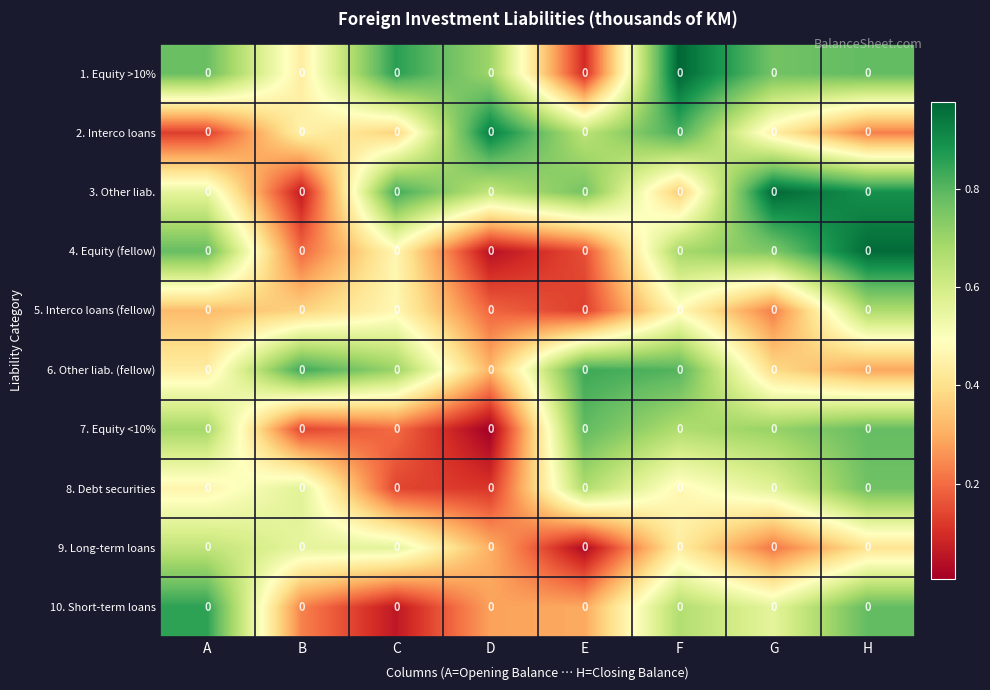

What is the difference between the second highest and second lowest values in the 6. Other liab. (fellow) series?

0.5